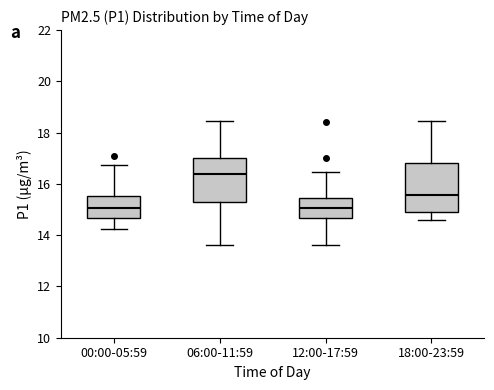

Where does the median line of the box for 12:00-17:59 sit on the y-axis? The values are not printed on the chart, so give them approximately, as read against the axis.

15.0